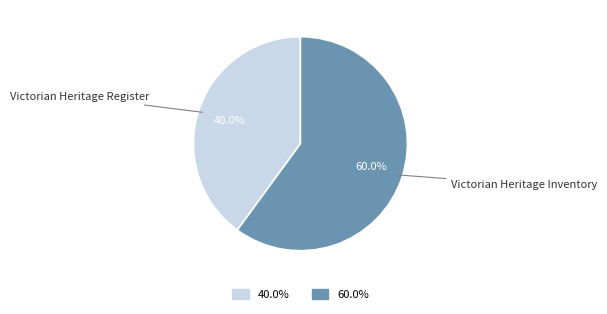

Is there any slice that represents more than half of the pie?

Yes